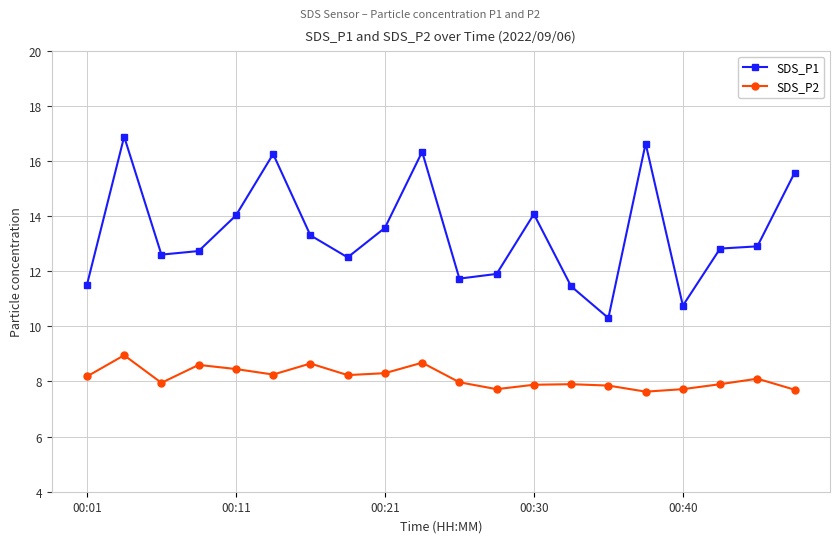

How many data points does each series have?

20